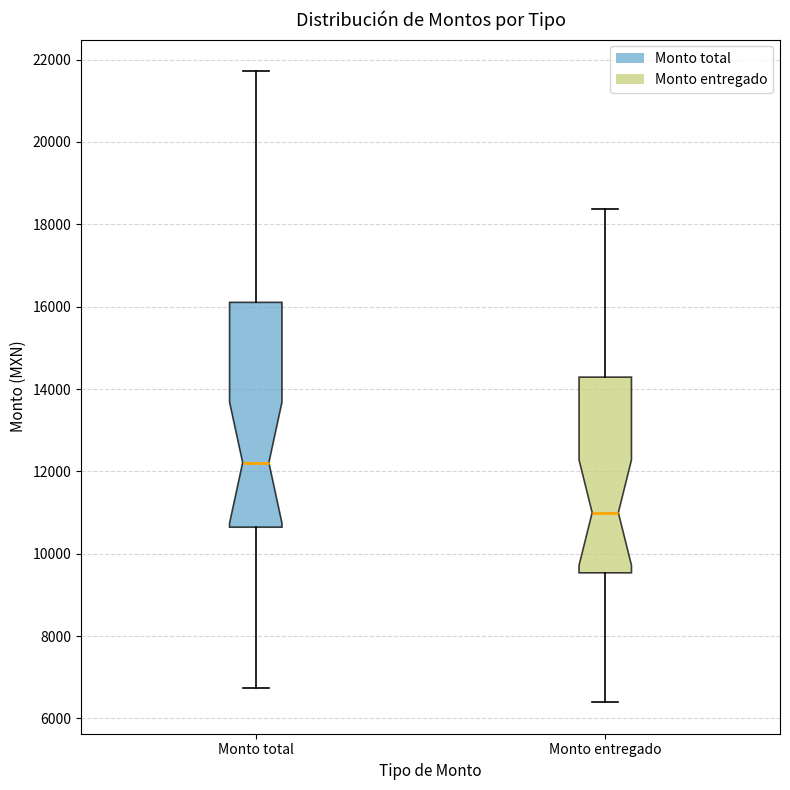

Which box has the highest median line?

Monto total